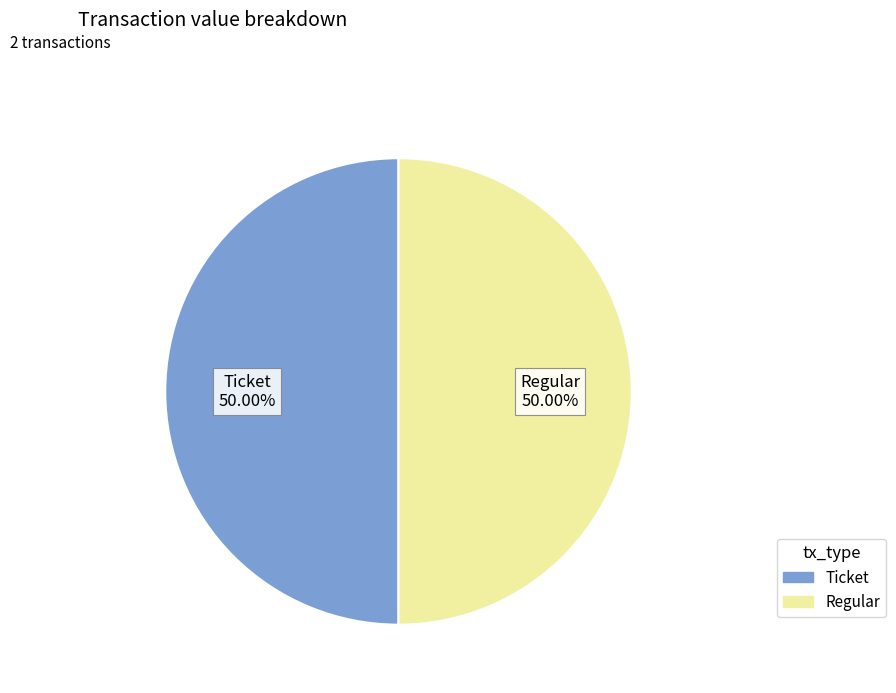

To the nearest percent, what percentage of the pie is Regular?

50%